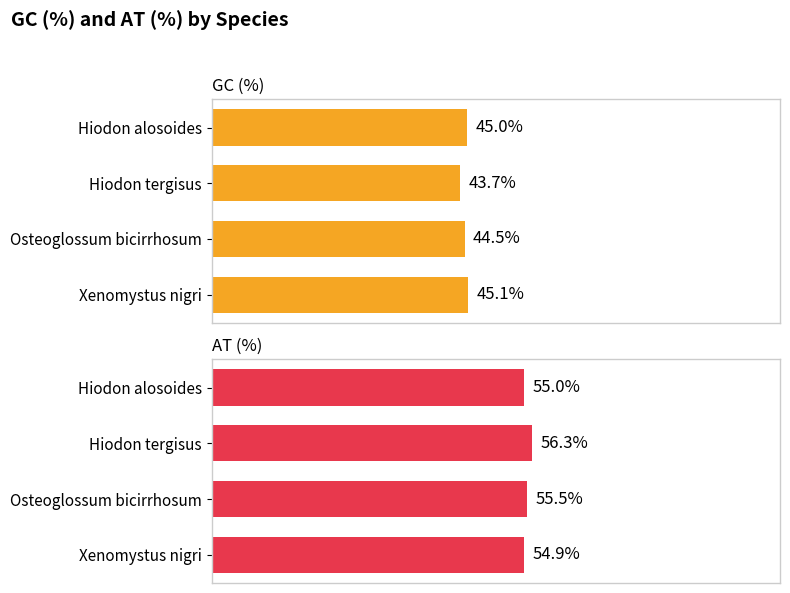

How many data points in GC (%) are less than 45?

2